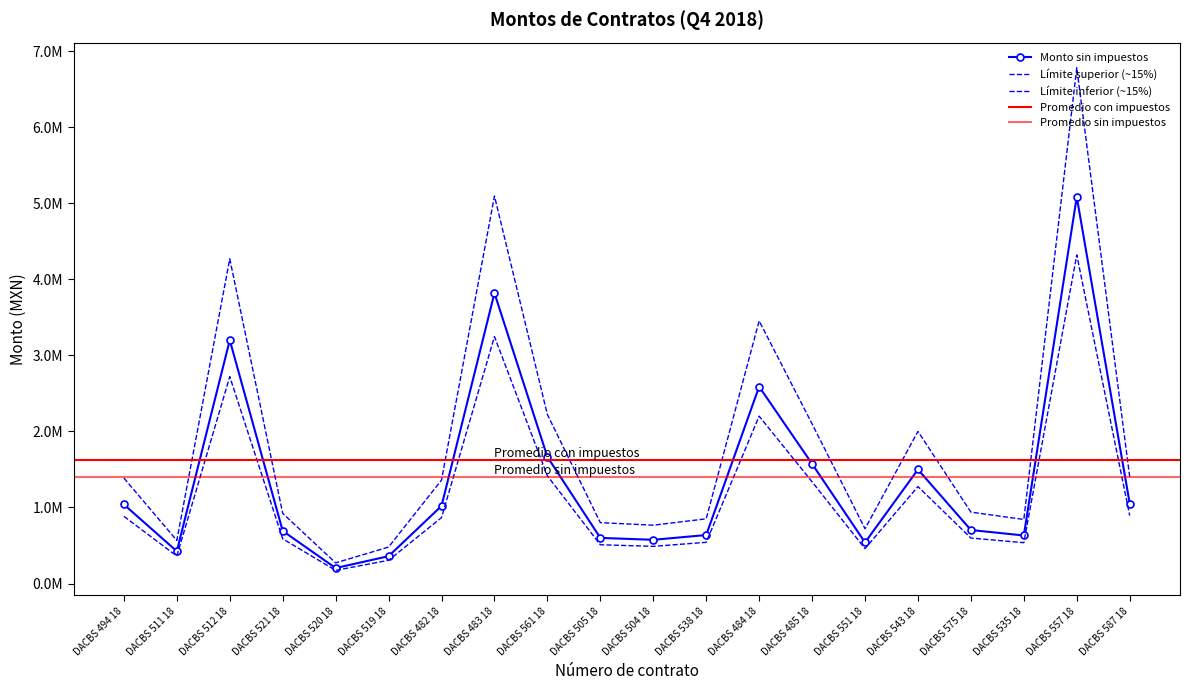

Reading left to right, extract all data points from this chart.

Monto sin impuestos: 1039962.0	424861.0	3201069.0	691791.0	203899.0	359670.0	1020000.0	3820000.0	1665780.0	600240.0	575223.0	637930.0	2589264.0	1574000.0	540000.0	1500000.0	703907.0	631969.0	5084403.0	1051724.0
Monto con impuestos: 1387308.2	566764.8	4270227.1	922849.7	272001.4	479799.5	1360680.0	5095880.0	2222150.8	800719.7	767347.8	850997.7	3454077.9	2099716.0	720360.0	2001000.0	939012.9	843046.6	6782594.2	1403000.0